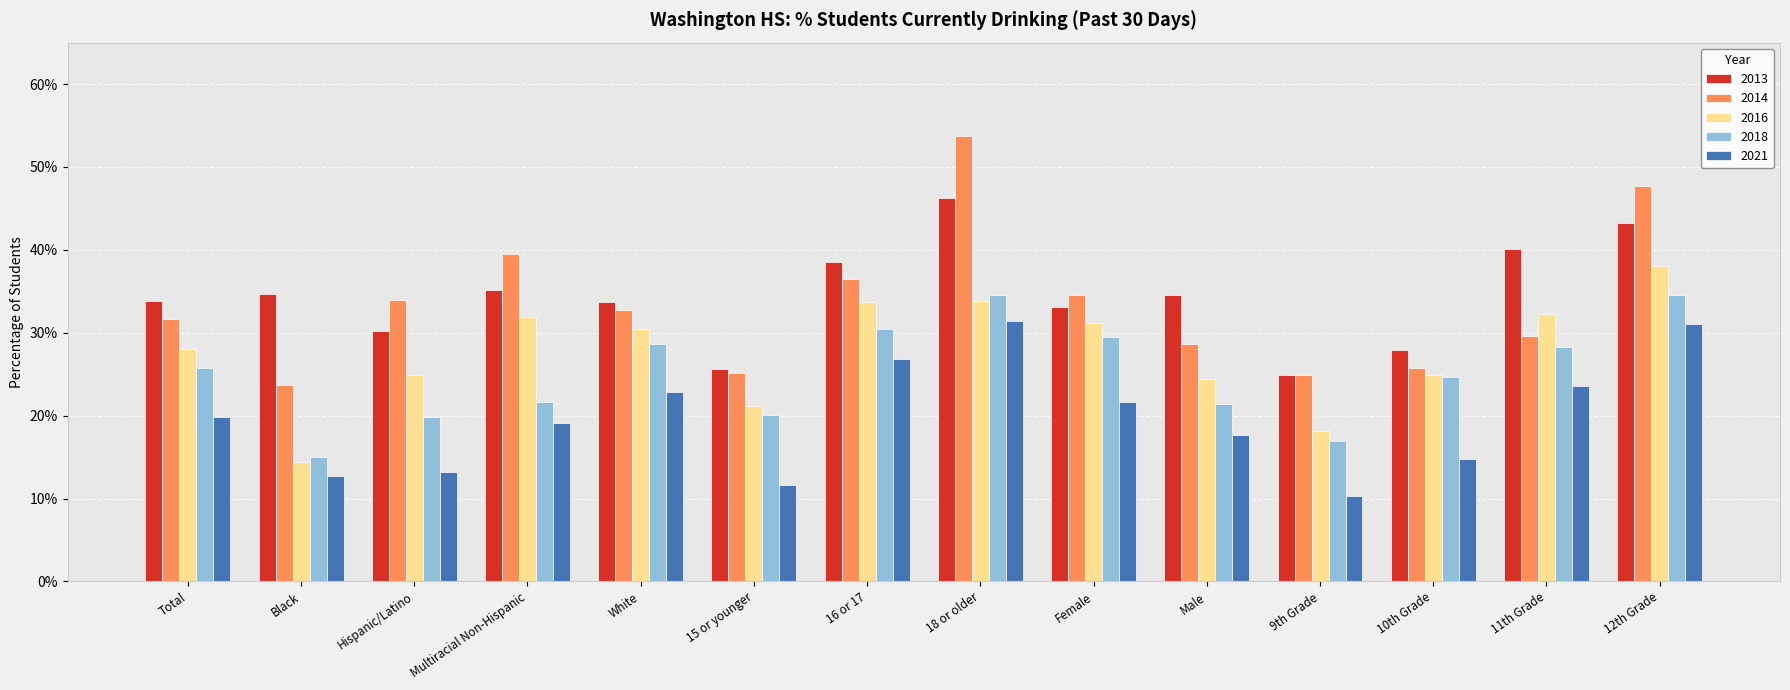

Does the chart contain any negative values?

No